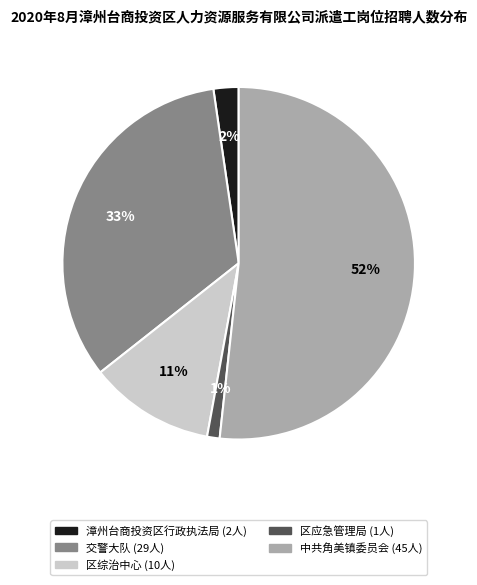

Does any single category account for the majority?

Yes